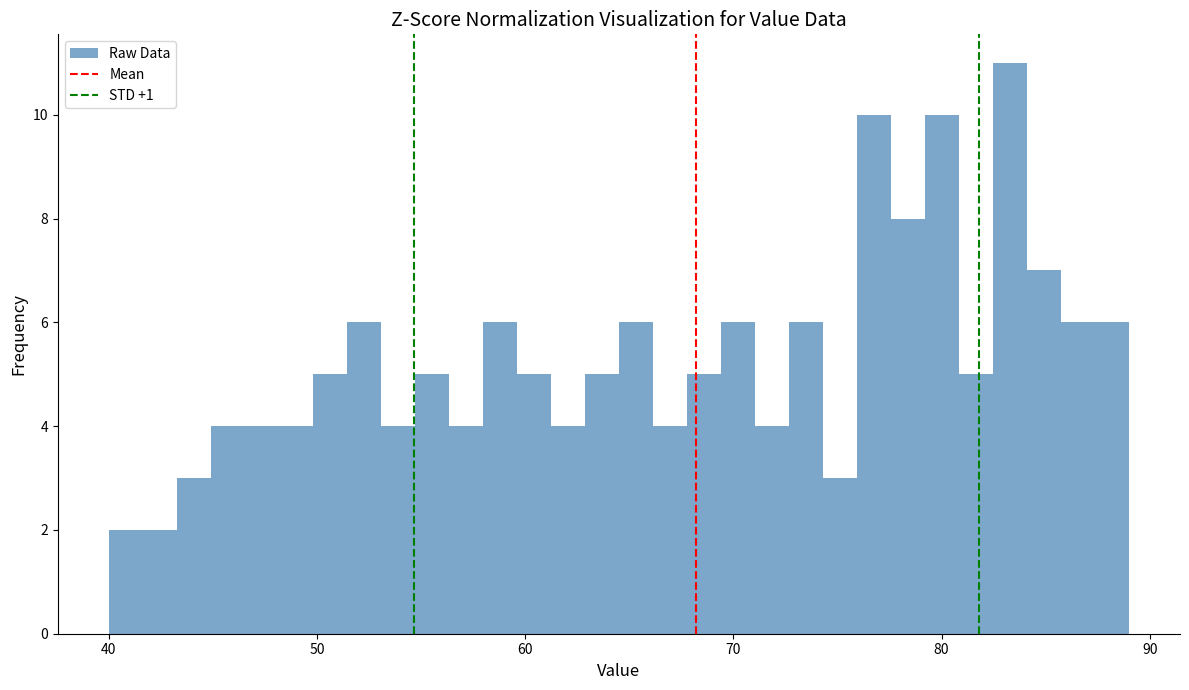

Read against the x-axis, roughly where is the centre of the tallest bar?

83